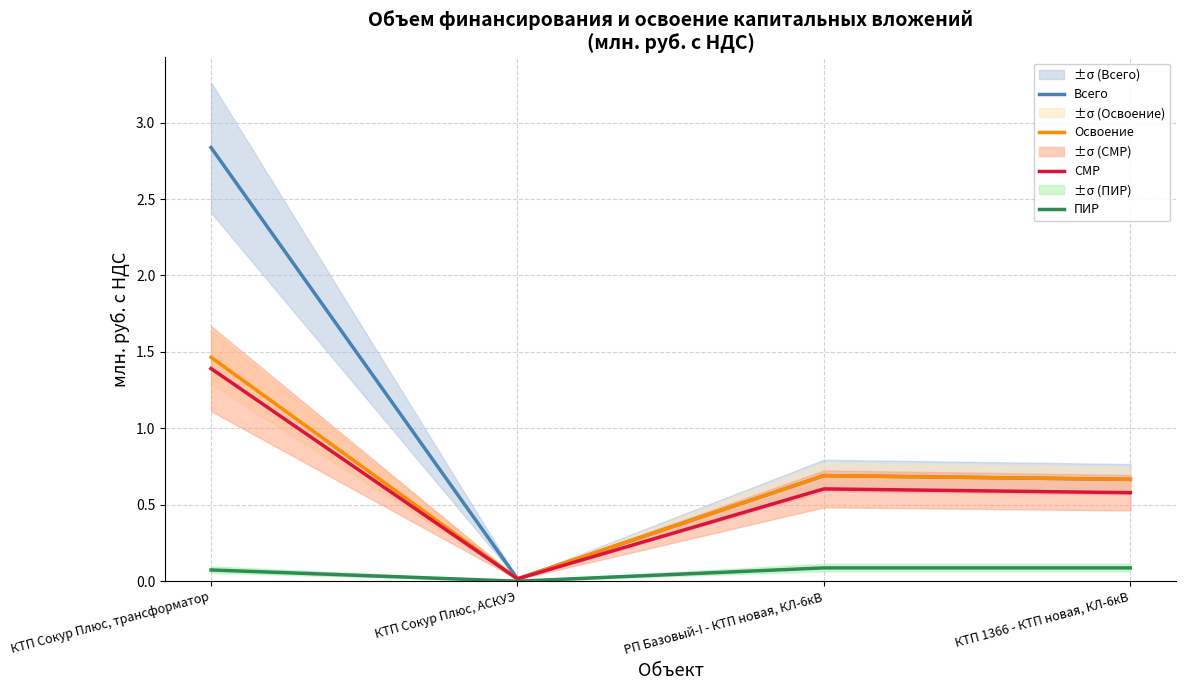

How many distinct data groups are displayed?

4